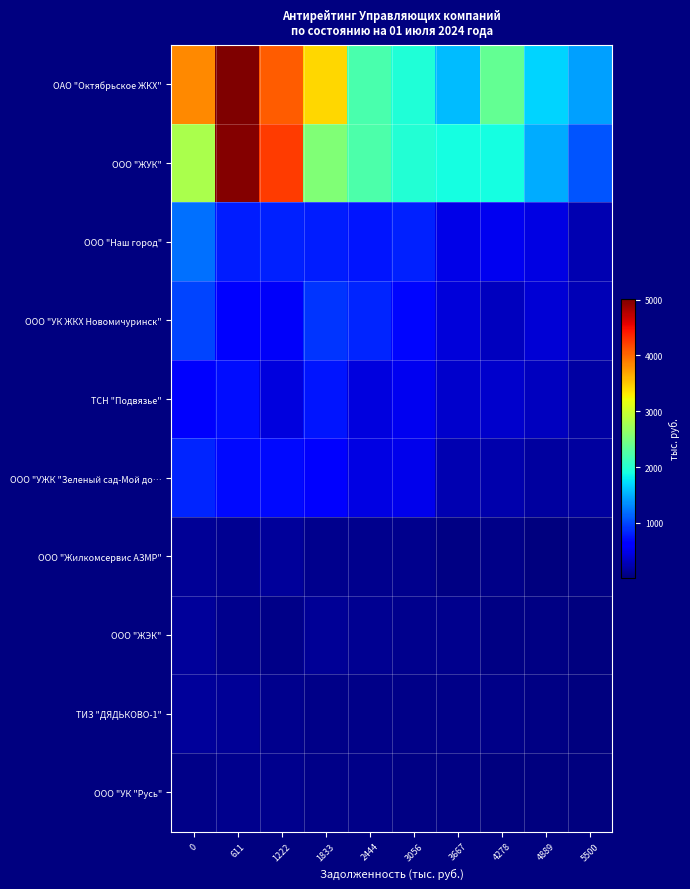

Which series changed the most between 4278 and 5500?

ОАО "Октябрьское ЖКХ"